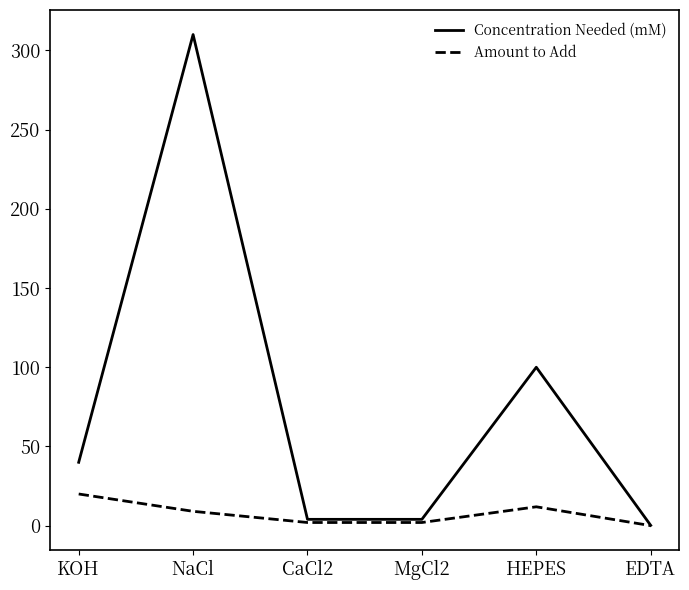

List the series in order of their peak value, highest first.

Concentration Needed (mM), Amount to Add